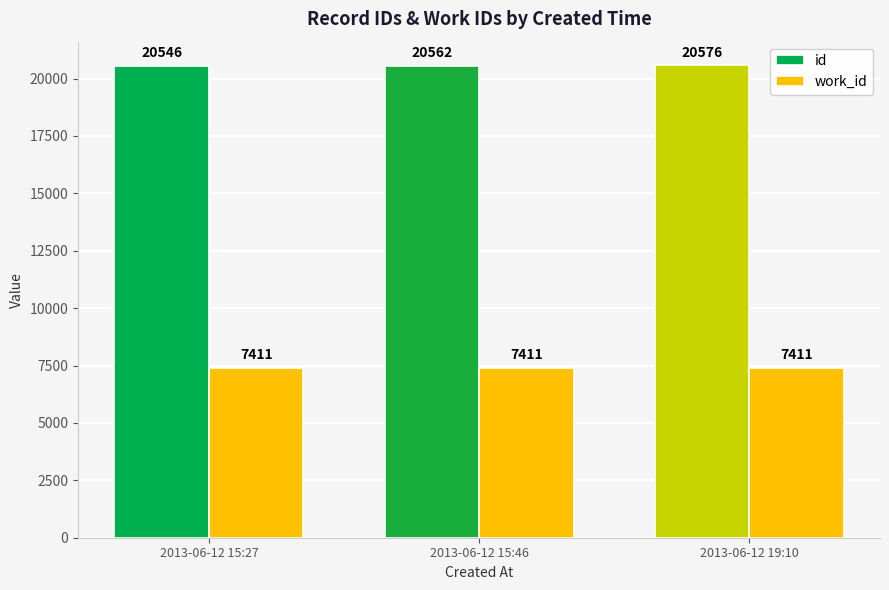

What value does the work_id series have at 2013-06-12 15:27?

7411